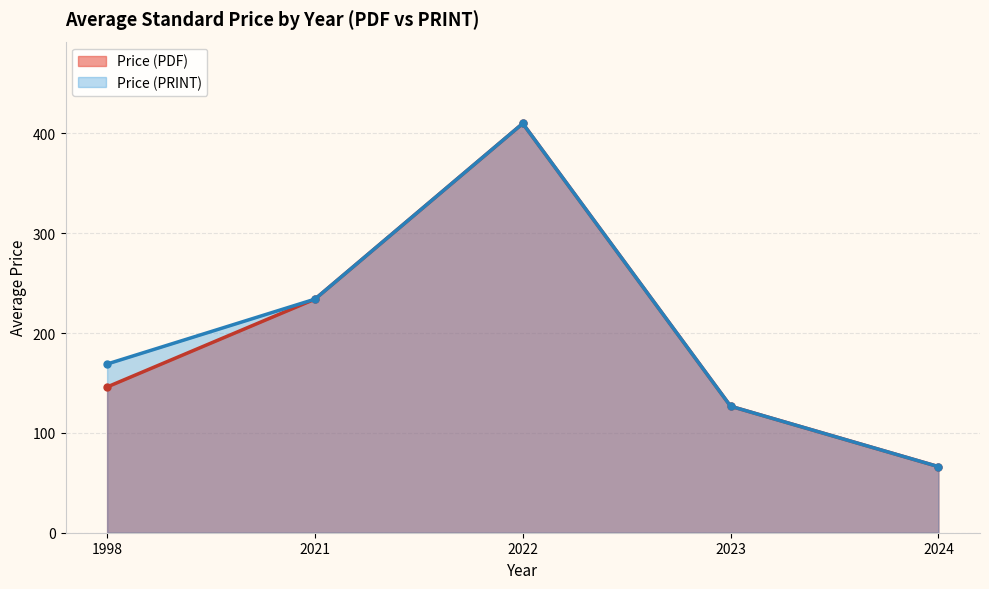

True or false: Price (PDF) and Price (PRINT) intersect in this chart.

False